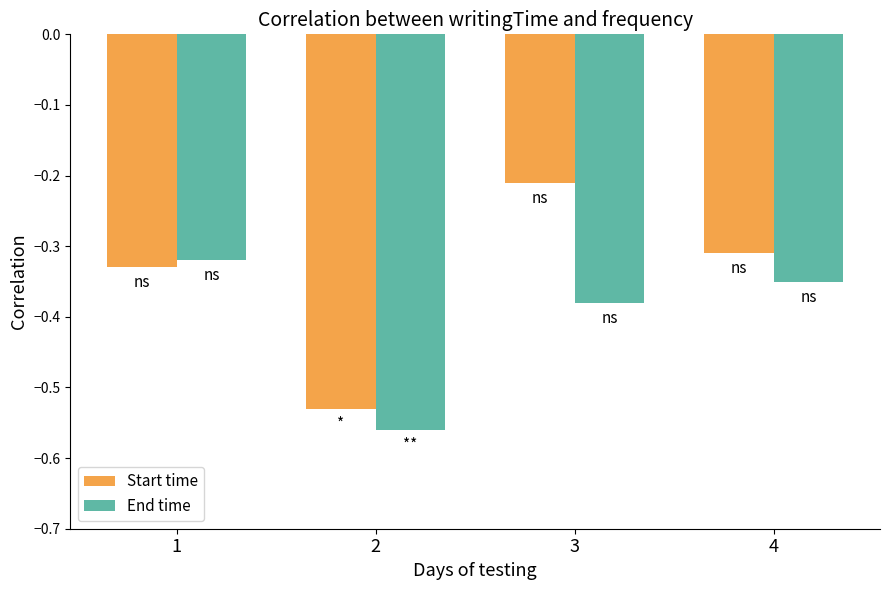

Which series has the largest total across all categories?

Start time